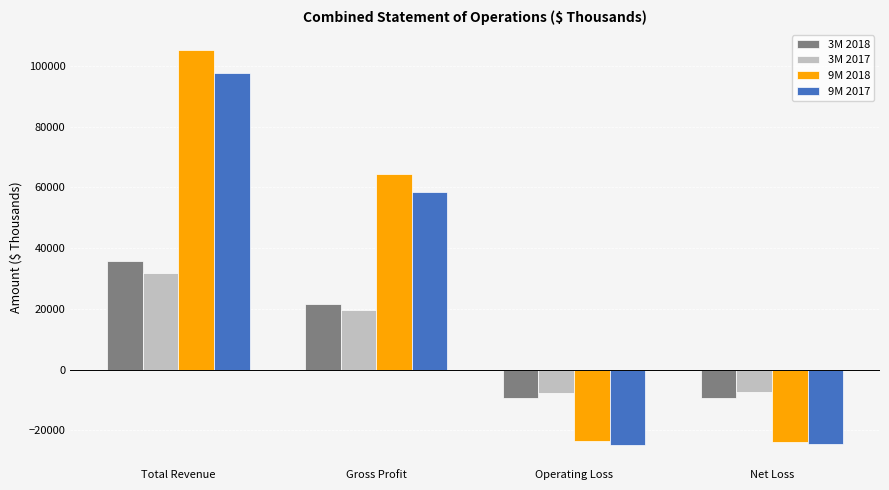

How many data points in 3M 2017 are less than 19566?

2